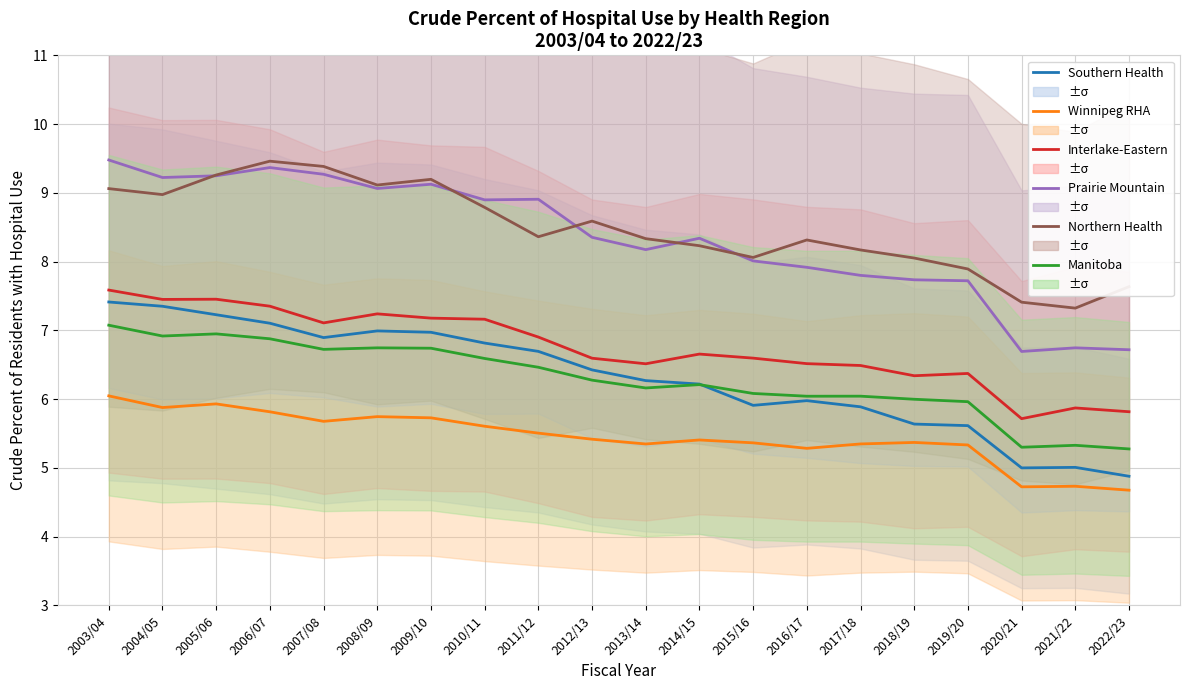

Between 2009/10 and 2022/23, which series saw the biggest shift?

Prairie Mountain Health